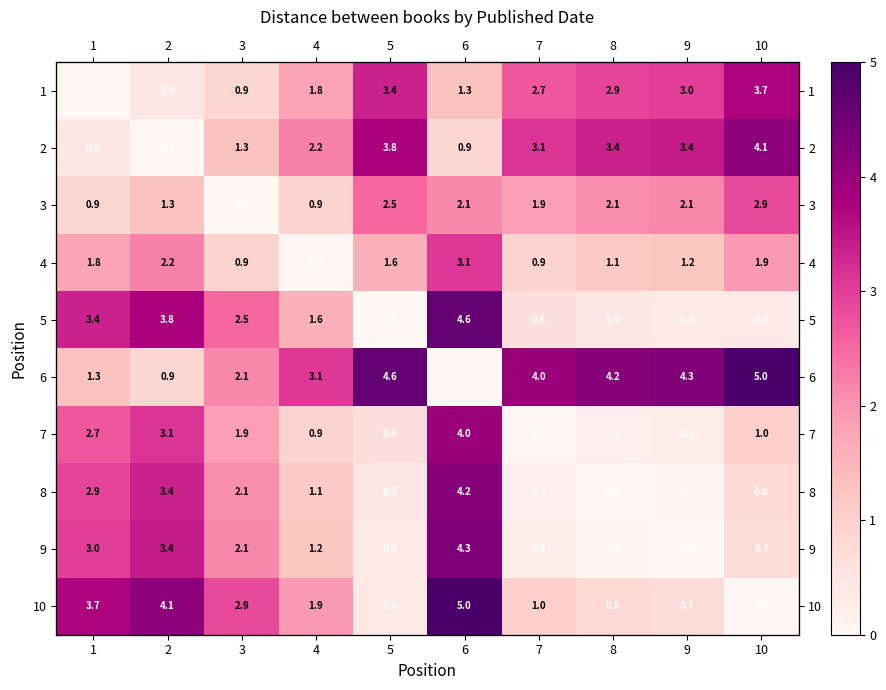

At which category does the chart reach its peak across all series?

10